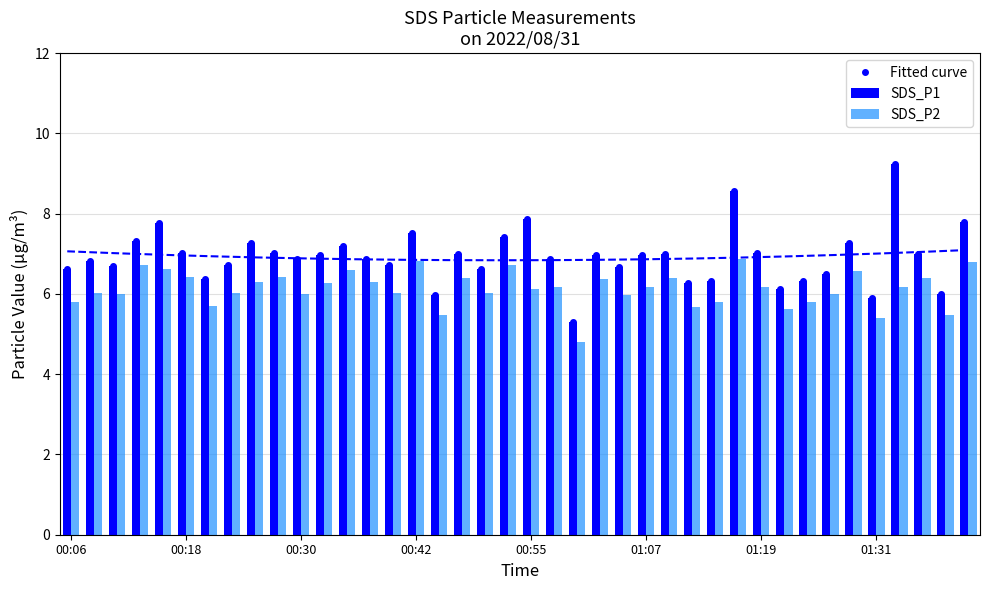

What is the lowest value of the Fitted curve series?

5.3